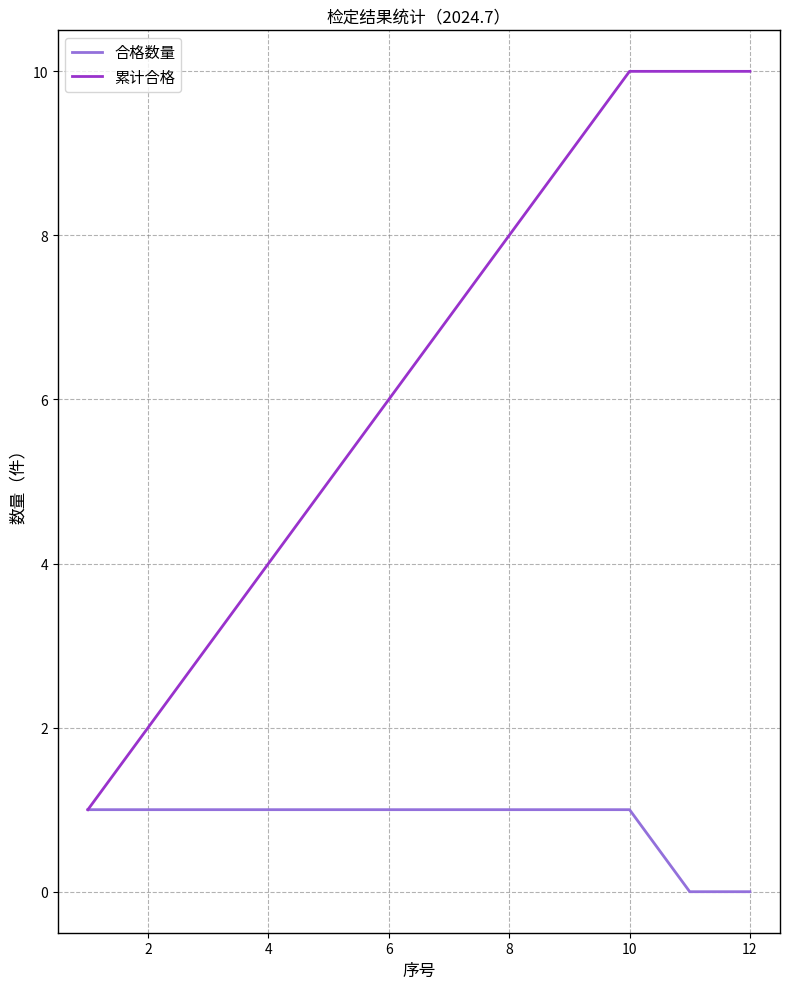

What is the greatest value displayed?

10